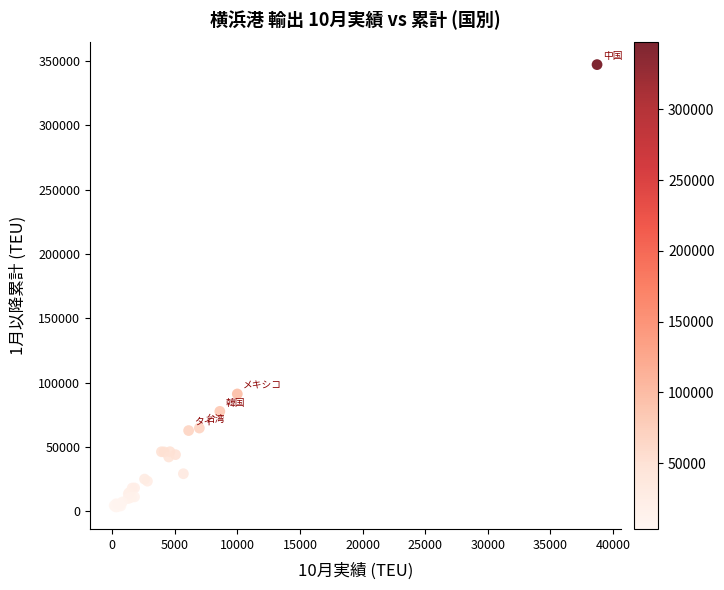

What Y value in the scatter plot is closest to 175371?

91274.5